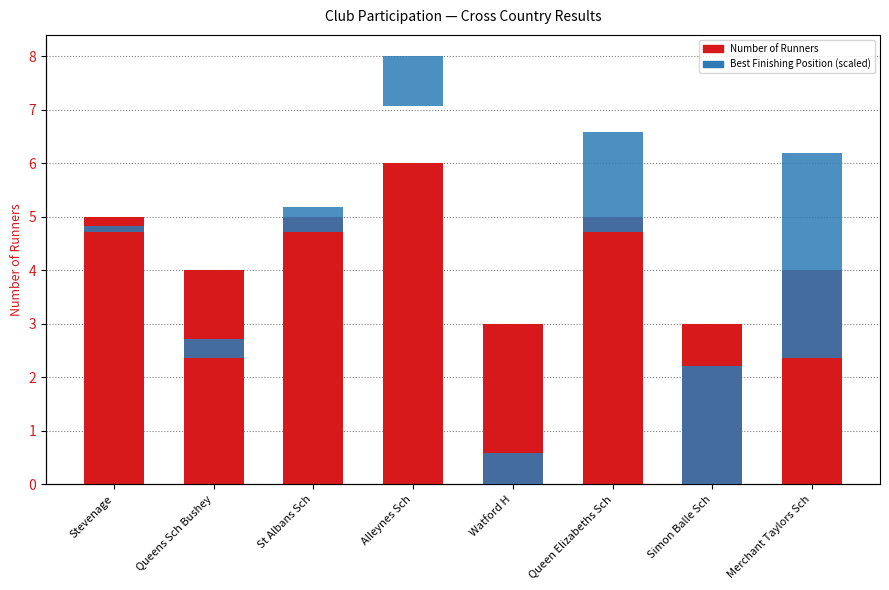

What are all the series names shown in the legend?

Number of Runners, Best Finishing Position (scaled)